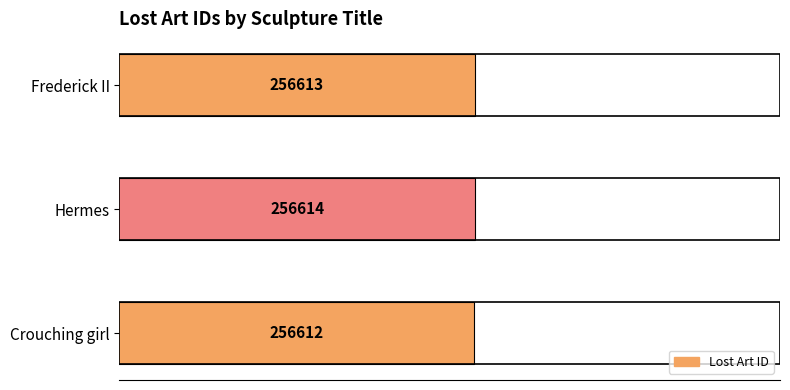

What is the difference between the maximum and second lowest values?

1